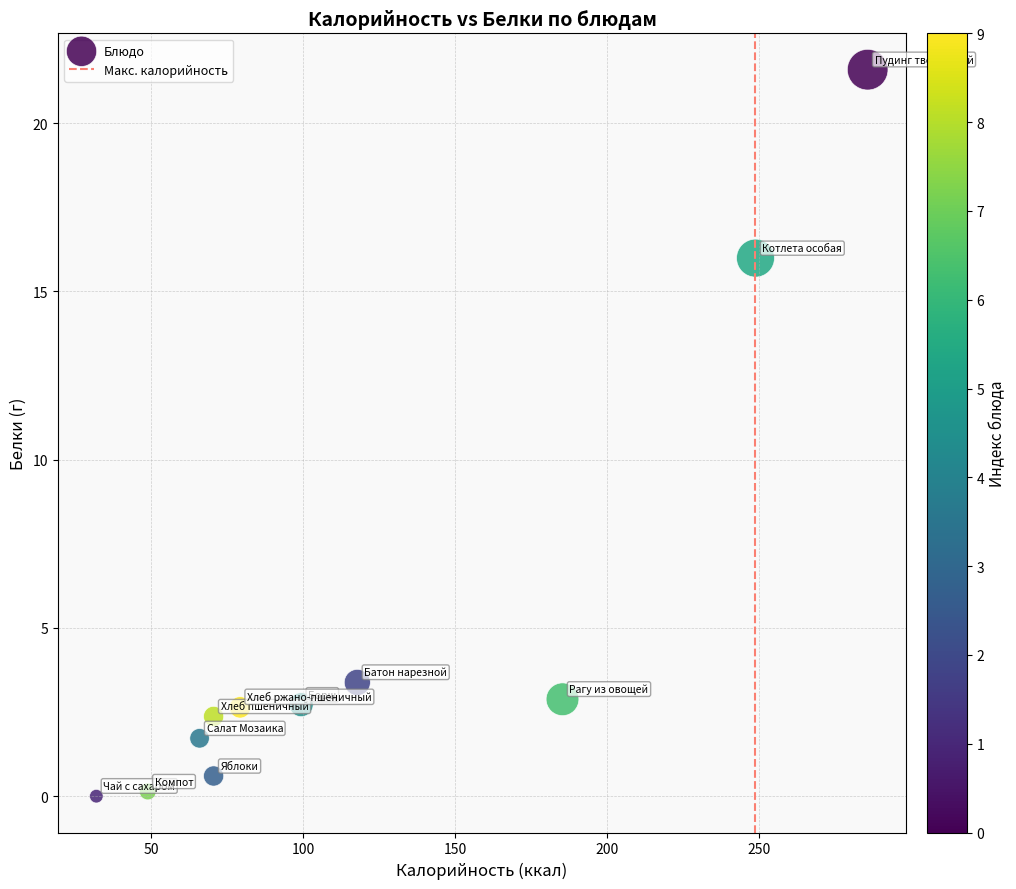

What is the range of Y values (max minus min)?

21.6